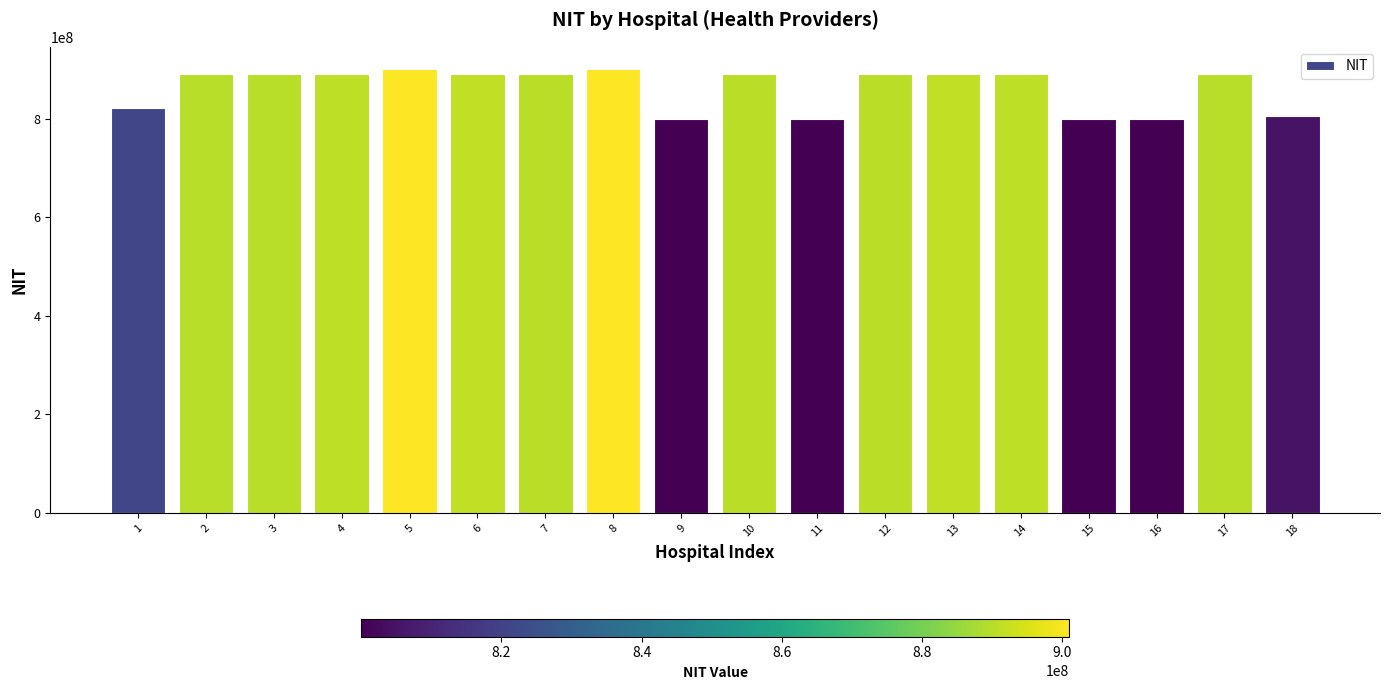

Is it true that the value at 18 is 1118105243?

False